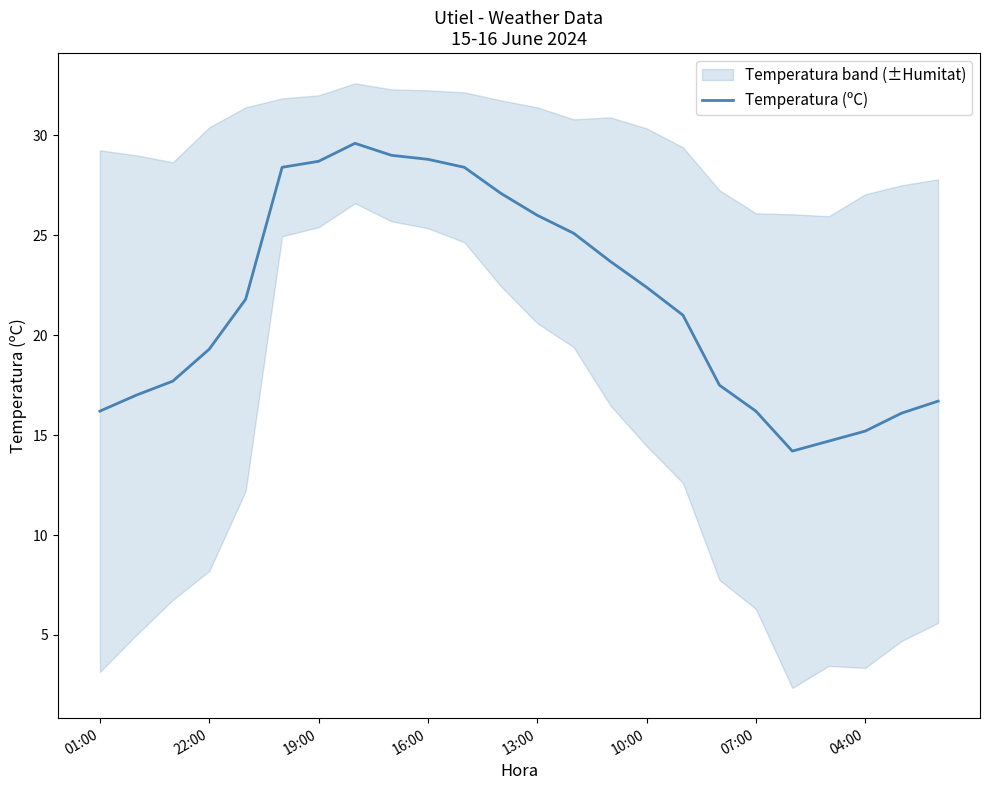

How many values are below 21?

11